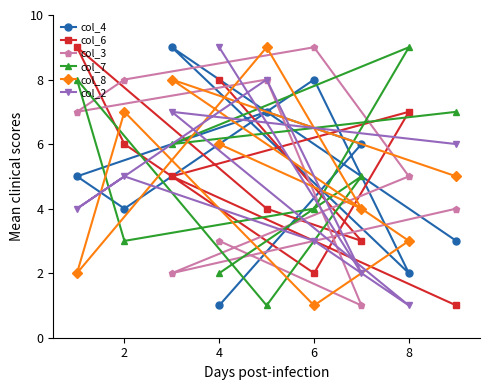

How many intersections are there between col_4 and col_6?

5